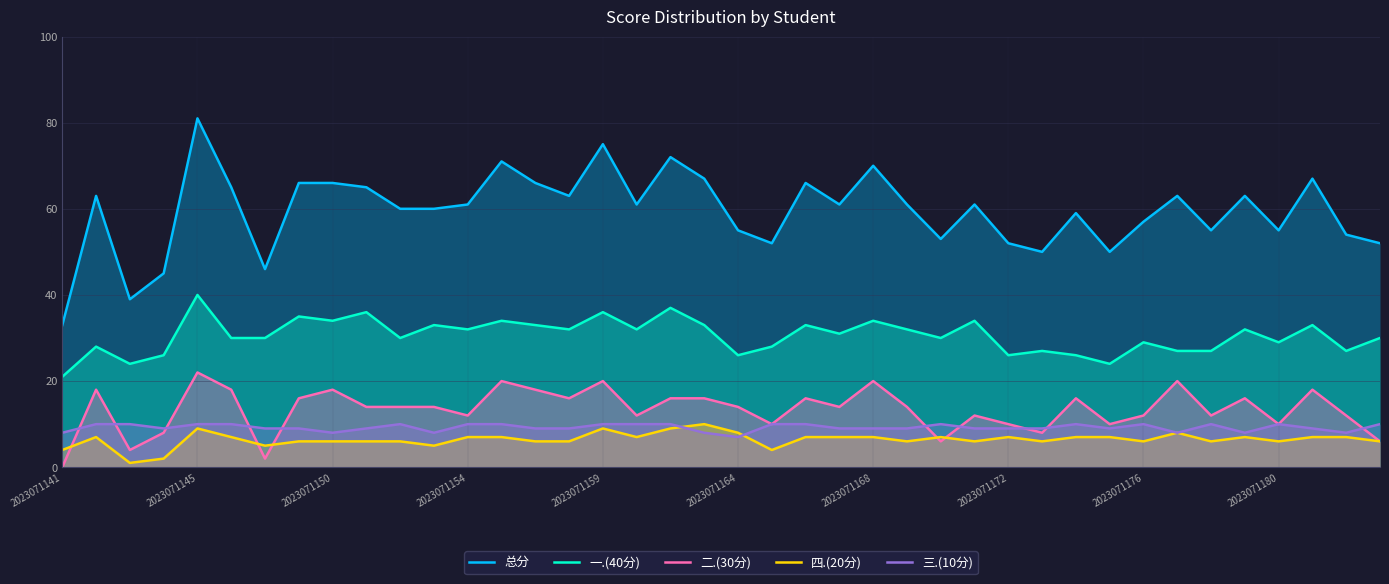

How many interior local peaks does the 二.(30分) series have?

12